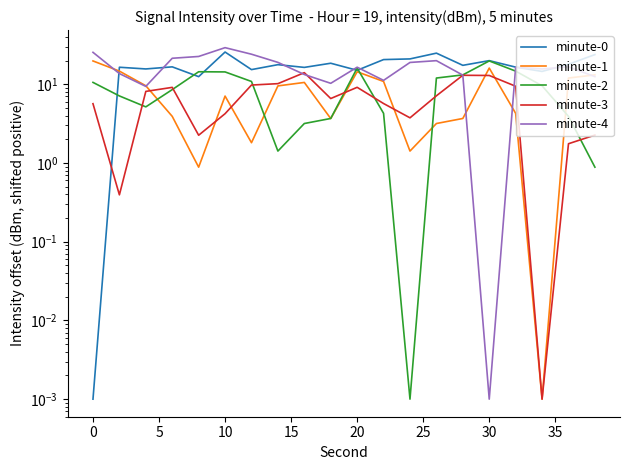

At how many categories does at least one series exceed 15?

20